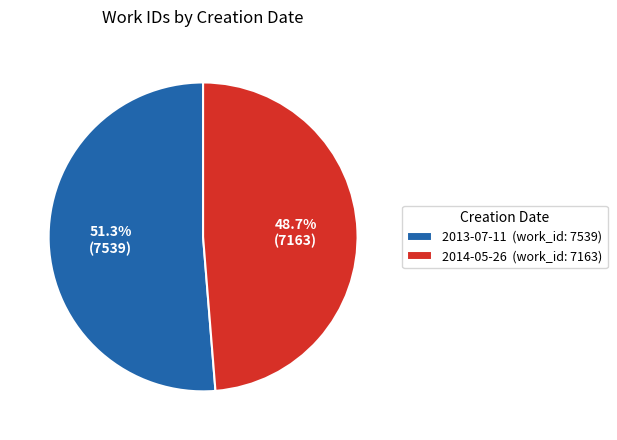

What is the ratio of the value at 2013-07-11 (work_id: 7539) to the value at 2014-05-26 (work_id: 7163)?

1.1